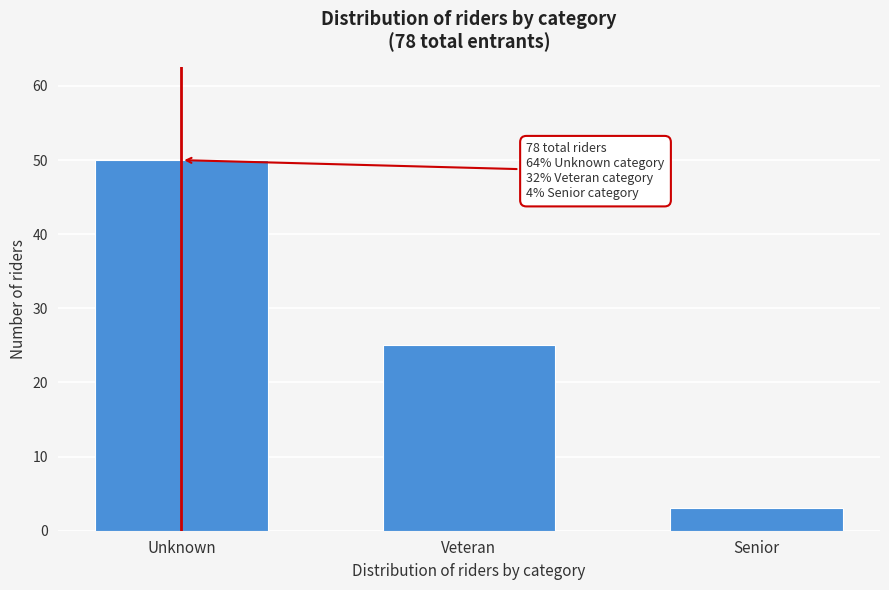

Reading right to left, transcribe all the data shown in this chart.

Senior=3	Veteran=25	Unknown=50